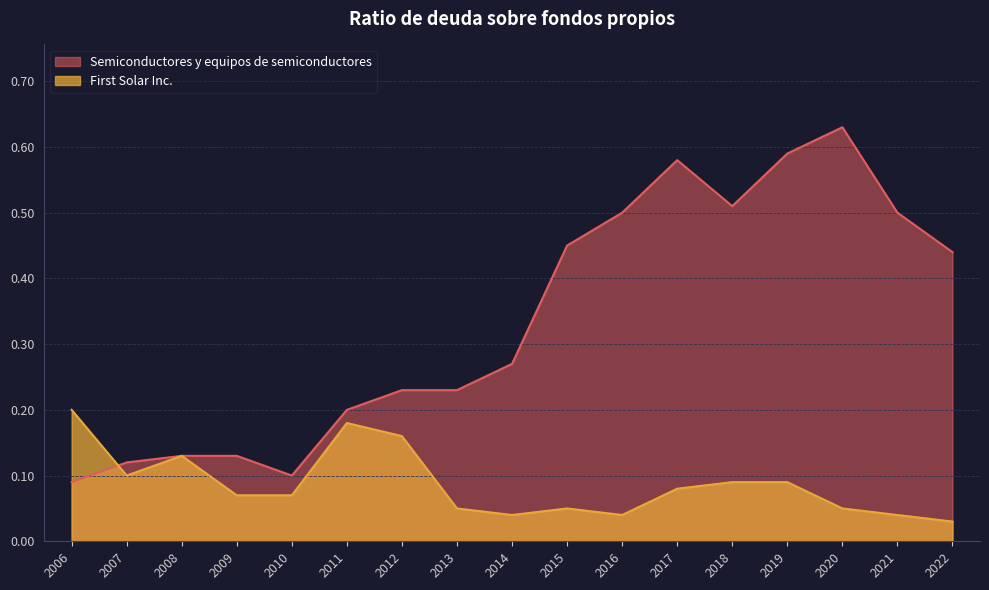

Where do First Solar Inc. and Semiconductores y equipos de semiconductores first cross each other?

2006 and 2007